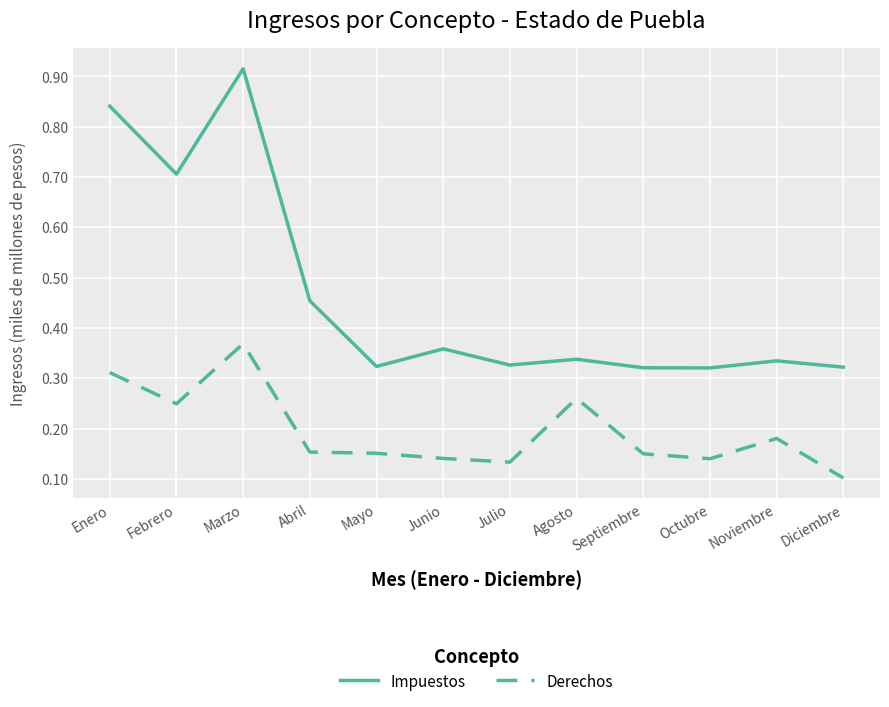

Rank the series by their maximum value, from lowest to highest.

Derechos, Impuestos